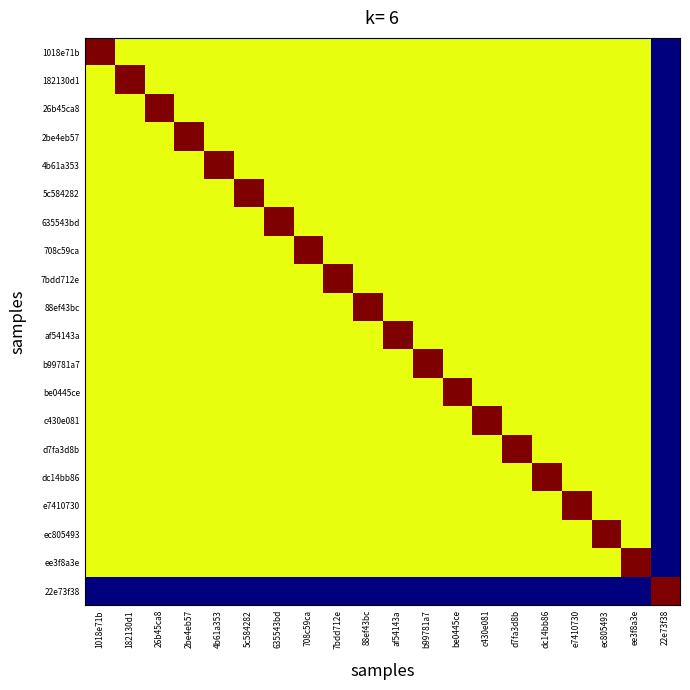

Reading right to left, what are all the values shown in this chart?

1018e71b: 22e73f38=0.0	ee3f8a3e=0.6	ec805493=0.6	e7410730=0.6	dc14bb86=0.6	d7fa3d8b=0.6	c430e081=0.6	be0445ce=0.6	b99781a7=0.6	af54143a=0.6	88ef43bc=0.6	7bdd712e=0.6	708c59ca=0.6	635543bd=0.6	5c584282=0.6	4b61a353=0.6	2be4eb57=0.6	26b45ca8=0.6	182130d1=0.6	1018e71b=1.0
182130d1: 22e73f38=0.0	ee3f8a3e=0.6	ec805493=0.6	e7410730=0.6	dc14bb86=0.6	d7fa3d8b=0.6	c430e081=0.6	be0445ce=0.6	b99781a7=0.6	af54143a=0.6	88ef43bc=0.6	7bdd712e=0.6	708c59ca=0.6	635543bd=0.6	5c584282=0.6	4b61a353=0.6	2be4eb57=0.6	26b45ca8=0.6	182130d1=1.0	1018e71b=0.6
26b45ca8: 22e73f38=0.0	ee3f8a3e=0.6	ec805493=0.6	e7410730=0.6	dc14bb86=0.6	d7fa3d8b=0.6	c430e081=0.6	be0445ce=0.6	b99781a7=0.6	af54143a=0.6	88ef43bc=0.6	7bdd712e=0.6	708c59ca=0.6	635543bd=0.6	5c584282=0.6	4b61a353=0.6	2be4eb57=0.6	26b45ca8=1.0	182130d1=0.6	1018e71b=0.6
2be4eb57: 22e73f38=0.0	ee3f8a3e=0.6	ec805493=0.6	e7410730=0.6	dc14bb86=0.6	d7fa3d8b=0.6	c430e081=0.6	be0445ce=0.6	b99781a7=0.6	af54143a=0.6	88ef43bc=0.6	7bdd712e=0.6	708c59ca=0.6	635543bd=0.6	5c584282=0.6	4b61a353=0.6	2be4eb57=1.0	26b45ca8=0.6	182130d1=0.6	1018e71b=0.6
4b61a353: 22e73f38=0.0	ee3f8a3e=0.6	ec805493=0.6	e7410730=0.6	dc14bb86=0.6	d7fa3d8b=0.6	c430e081=0.6	be0445ce=0.6	b99781a7=0.6	af54143a=0.6	88ef43bc=0.6	7bdd712e=0.6	708c59ca=0.6	635543bd=0.6	5c584282=0.6	4b61a353=1.0	2be4eb57=0.6	26b45ca8=0.6	182130d1=0.6	1018e71b=0.6
5c584282: 22e73f38=0.0	ee3f8a3e=0.6	ec805493=0.6	e7410730=0.6	dc14bb86=0.6	d7fa3d8b=0.6	c430e081=0.6	be0445ce=0.6	b99781a7=0.6	af54143a=0.6	88ef43bc=0.6	7bdd712e=0.6	708c59ca=0.6	635543bd=0.6	5c584282=1.0	4b61a353=0.6	2be4eb57=0.6	26b45ca8=0.6	182130d1=0.6	1018e71b=0.6
635543bd: 22e73f38=0.0	ee3f8a3e=0.6	ec805493=0.6	e7410730=0.6	dc14bb86=0.6	d7fa3d8b=0.6	c430e081=0.6	be0445ce=0.6	b99781a7=0.6	af54143a=0.6	88ef43bc=0.6	7bdd712e=0.6	708c59ca=0.6	635543bd=1.0	5c584282=0.6	4b61a353=0.6	2be4eb57=0.6	26b45ca8=0.6	182130d1=0.6	1018e71b=0.6
708c59ca: 22e73f38=0.0	ee3f8a3e=0.6	ec805493=0.6	e7410730=0.6	dc14bb86=0.6	d7fa3d8b=0.6	c430e081=0.6	be0445ce=0.6	b99781a7=0.6	af54143a=0.6	88ef43bc=0.6	7bdd712e=0.6	708c59ca=1.0	635543bd=0.6	5c584282=0.6	4b61a353=0.6	2be4eb57=0.6	26b45ca8=0.6	182130d1=0.6	1018e71b=0.6
7bdd712e: 22e73f38=0.0	ee3f8a3e=0.6	ec805493=0.6	e7410730=0.6	dc14bb86=0.6	d7fa3d8b=0.6	c430e081=0.6	be0445ce=0.6	b99781a7=0.6	af54143a=0.6	88ef43bc=0.6	7bdd712e=1.0	708c59ca=0.6	635543bd=0.6	5c584282=0.6	4b61a353=0.6	2be4eb57=0.6	26b45ca8=0.6	182130d1=0.6	1018e71b=0.6
88ef43bc: 22e73f38=0.0	ee3f8a3e=0.6	ec805493=0.6	e7410730=0.6	dc14bb86=0.6	d7fa3d8b=0.6	c430e081=0.6	be0445ce=0.6	b99781a7=0.6	af54143a=0.6	88ef43bc=1.0	7bdd712e=0.6	708c59ca=0.6	635543bd=0.6	5c584282=0.6	4b61a353=0.6	2be4eb57=0.6	26b45ca8=0.6	182130d1=0.6	1018e71b=0.6
af54143a: 22e73f38=0.0	ee3f8a3e=0.6	ec805493=0.6	e7410730=0.6	dc14bb86=0.6	d7fa3d8b=0.6	c430e081=0.6	be0445ce=0.6	b99781a7=0.6	af54143a=1.0	88ef43bc=0.6	7bdd712e=0.6	708c59ca=0.6	635543bd=0.6	5c584282=0.6	4b61a353=0.6	2be4eb57=0.6	26b45ca8=0.6	182130d1=0.6	1018e71b=0.6
b99781a7: 22e73f38=0.0	ee3f8a3e=0.6	ec805493=0.6	e7410730=0.6	dc14bb86=0.6	d7fa3d8b=0.6	c430e081=0.6	be0445ce=0.6	b99781a7=1.0	af54143a=0.6	88ef43bc=0.6	7bdd712e=0.6	708c59ca=0.6	635543bd=0.6	5c584282=0.6	4b61a353=0.6	2be4eb57=0.6	26b45ca8=0.6	182130d1=0.6	1018e71b=0.6
be0445ce: 22e73f38=0.0	ee3f8a3e=0.6	ec805493=0.6	e7410730=0.6	dc14bb86=0.6	d7fa3d8b=0.6	c430e081=0.6	be0445ce=1.0	b99781a7=0.6	af54143a=0.6	88ef43bc=0.6	7bdd712e=0.6	708c59ca=0.6	635543bd=0.6	5c584282=0.6	4b61a353=0.6	2be4eb57=0.6	26b45ca8=0.6	182130d1=0.6	1018e71b=0.6
c430e081: 22e73f38=0.0	ee3f8a3e=0.6	ec805493=0.6	e7410730=0.6	dc14bb86=0.6	d7fa3d8b=0.6	c430e081=1.0	be0445ce=0.6	b99781a7=0.6	af54143a=0.6	88ef43bc=0.6	7bdd712e=0.6	708c59ca=0.6	635543bd=0.6	5c584282=0.6	4b61a353=0.6	2be4eb57=0.6	26b45ca8=0.6	182130d1=0.6	1018e71b=0.6
d7fa3d8b: 22e73f38=0.0	ee3f8a3e=0.6	ec805493=0.6	e7410730=0.6	dc14bb86=0.6	d7fa3d8b=1.0	c430e081=0.6	be0445ce=0.6	b99781a7=0.6	af54143a=0.6	88ef43bc=0.6	7bdd712e=0.6	708c59ca=0.6	635543bd=0.6	5c584282=0.6	4b61a353=0.6	2be4eb57=0.6	26b45ca8=0.6	182130d1=0.6	1018e71b=0.6
dc14bb86: 22e73f38=0.0	ee3f8a3e=0.6	ec805493=0.6	e7410730=0.6	dc14bb86=1.0	d7fa3d8b=0.6	c430e081=0.6	be0445ce=0.6	b99781a7=0.6	af54143a=0.6	88ef43bc=0.6	7bdd712e=0.6	708c59ca=0.6	635543bd=0.6	5c584282=0.6	4b61a353=0.6	2be4eb57=0.6	26b45ca8=0.6	182130d1=0.6	1018e71b=0.6
e7410730: 22e73f38=0.0	ee3f8a3e=0.6	ec805493=0.6	e7410730=1.0	dc14bb86=0.6	d7fa3d8b=0.6	c430e081=0.6	be0445ce=0.6	b99781a7=0.6	af54143a=0.6	88ef43bc=0.6	7bdd712e=0.6	708c59ca=0.6	635543bd=0.6	5c584282=0.6	4b61a353=0.6	2be4eb57=0.6	26b45ca8=0.6	182130d1=0.6	1018e71b=0.6
ec805493: 22e73f38=0.0	ee3f8a3e=0.6	ec805493=1.0	e7410730=0.6	dc14bb86=0.6	d7fa3d8b=0.6	c430e081=0.6	be0445ce=0.6	b99781a7=0.6	af54143a=0.6	88ef43bc=0.6	7bdd712e=0.6	708c59ca=0.6	635543bd=0.6	5c584282=0.6	4b61a353=0.6	2be4eb57=0.6	26b45ca8=0.6	182130d1=0.6	1018e71b=0.6
ee3f8a3e: 22e73f38=0.0	ee3f8a3e=1.0	ec805493=0.6	e7410730=0.6	dc14bb86=0.6	d7fa3d8b=0.6	c430e081=0.6	be0445ce=0.6	b99781a7=0.6	af54143a=0.6	88ef43bc=0.6	7bdd712e=0.6	708c59ca=0.6	635543bd=0.6	5c584282=0.6	4b61a353=0.6	2be4eb57=0.6	26b45ca8=0.6	182130d1=0.6	1018e71b=0.6
22e73f38: 22e73f38=1.0	ee3f8a3e=0.0	ec805493=0.0	e7410730=0.0	dc14bb86=0.0	d7fa3d8b=0.0	c430e081=0.0	be0445ce=0.0	b99781a7=0.0	af54143a=0.0	88ef43bc=0.0	7bdd712e=0.0	708c59ca=0.0	635543bd=0.0	5c584282=0.0	4b61a353=0.0	2be4eb57=0.0	26b45ca8=0.0	182130d1=0.0	1018e71b=0.0